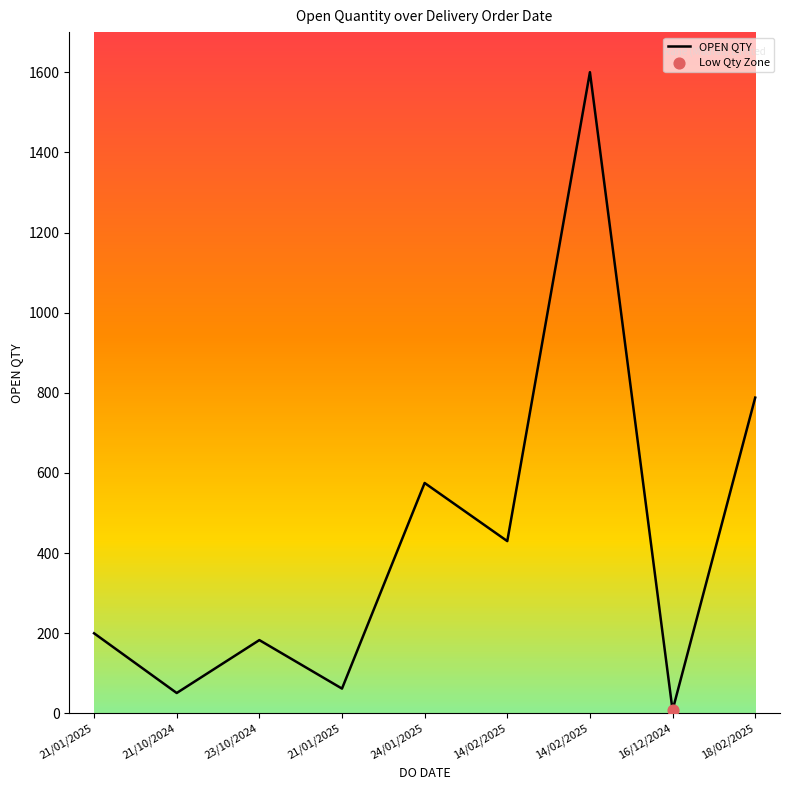

What is the ratio of the value at 16/12/2024 to the value at 21/01/2025?

0.1